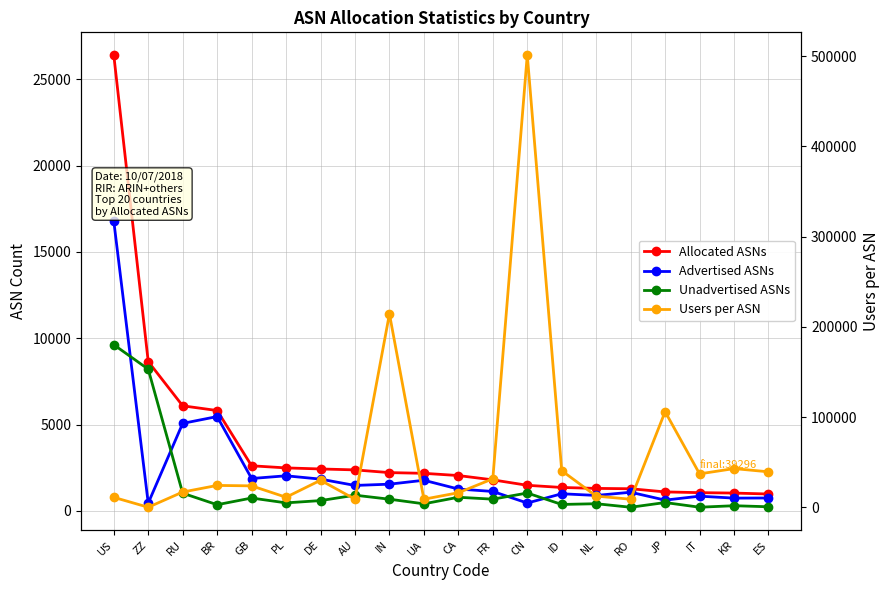

What is the average value of the Allocated ASNs series?

3730